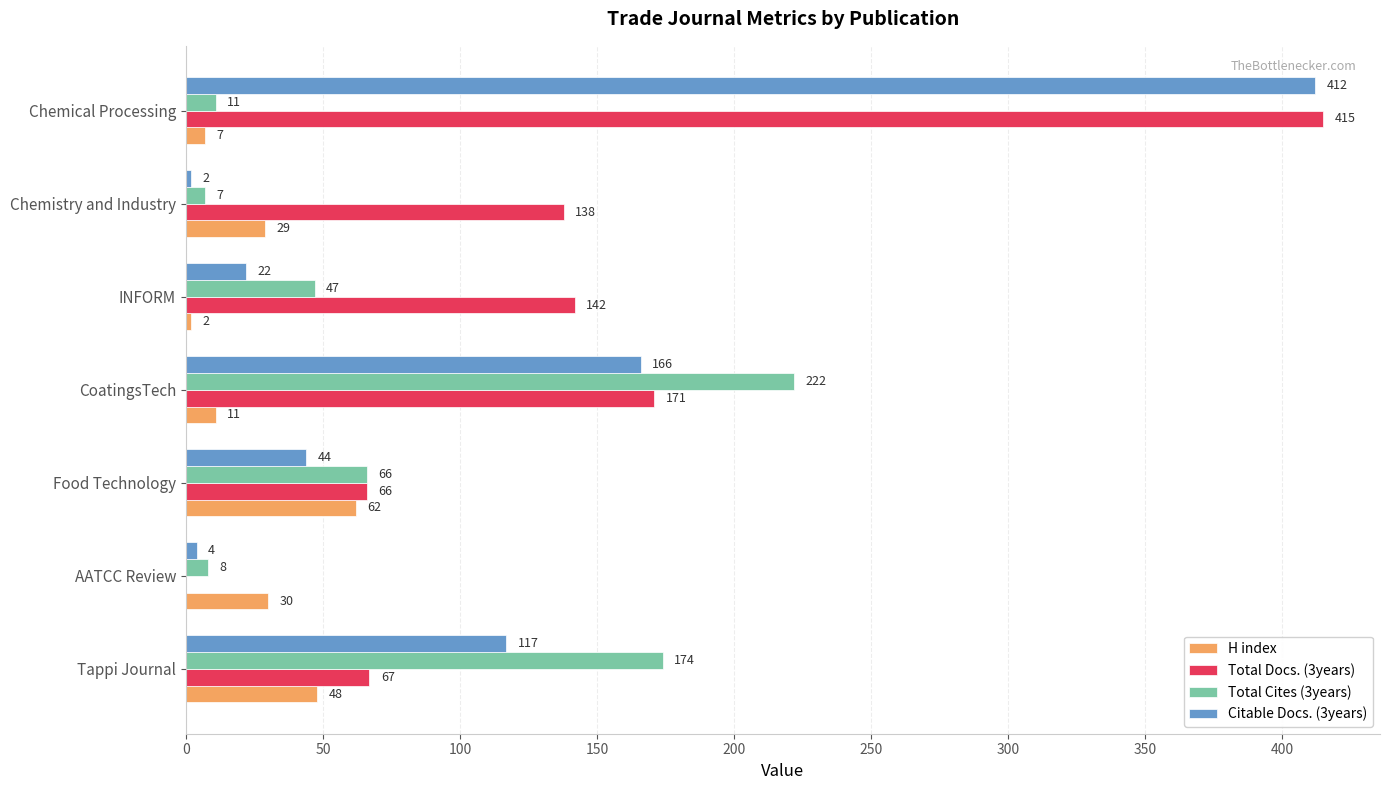

Where is Total Docs. (3years) nearest to the value 207?

CoatingsTech